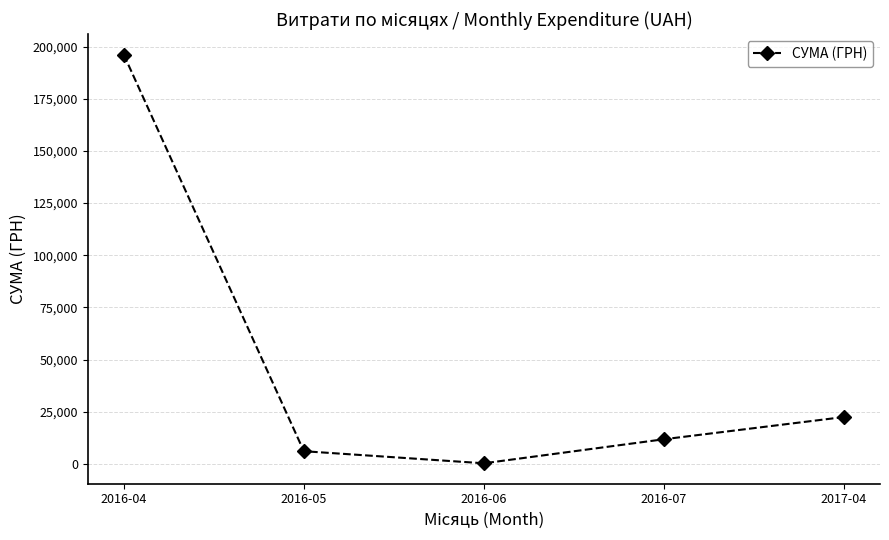

List the labels in order of value, smallest first.

2016-06, 2016-05, 2016-07, 2017-04, 2016-04